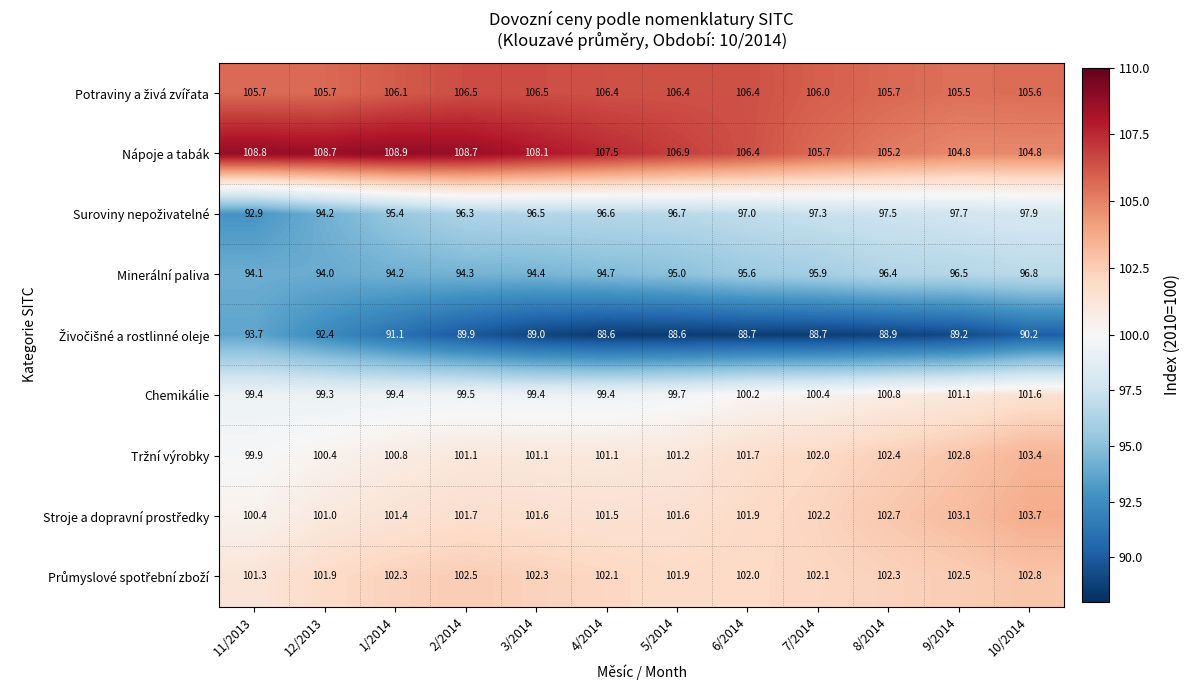

What is the total value across all series at 9/2014?

903.2